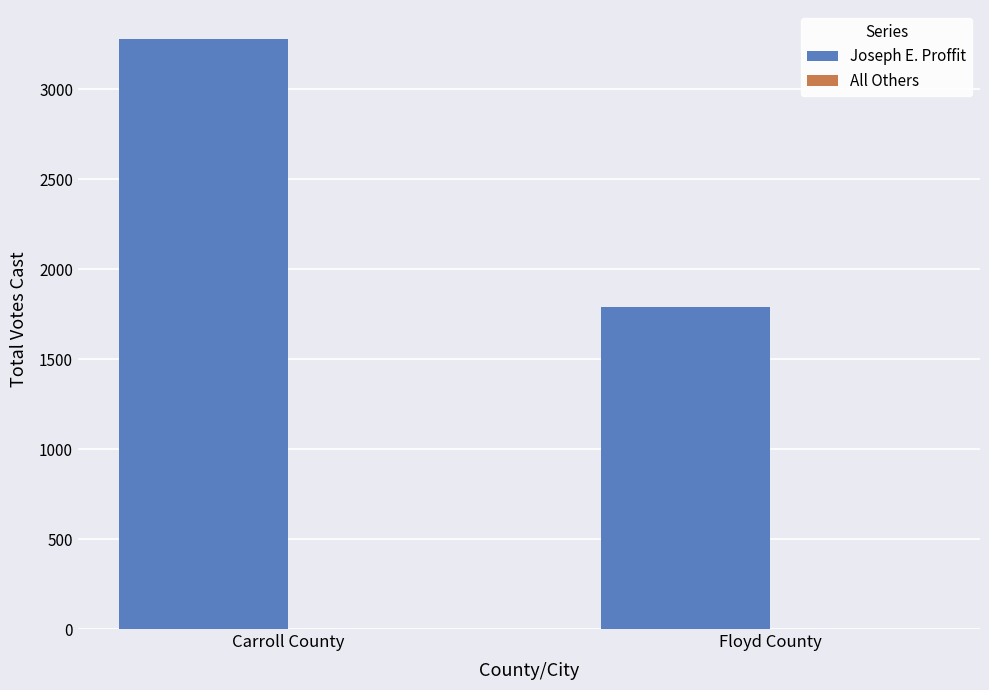

What is the difference between the maximum and minimum values?

1488